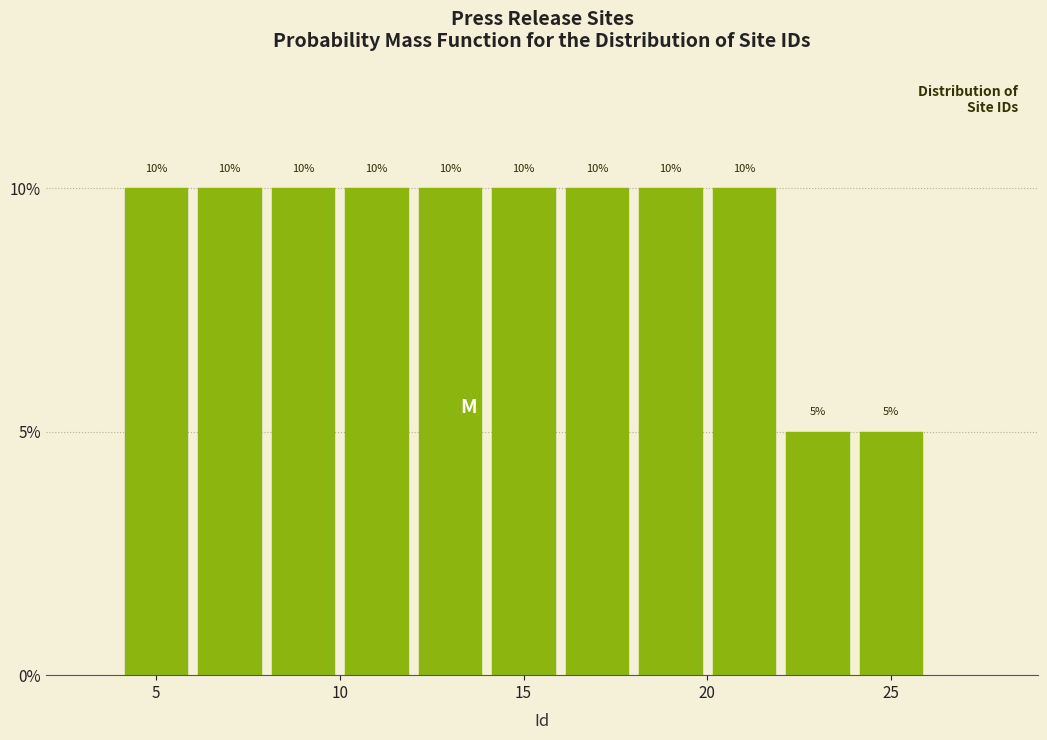

Reading left to right, list every bar in this chart as the range it spans on the x-axis followed by its height.

4 to 6: 10
6 to 8: 10
8 to 10: 10
10 to 12: 10
12 to 14: 10
14 to 16: 10
16 to 18: 10
18 to 20: 10
20 to 22: 10
22 to 24: 5
24 to 26: 5